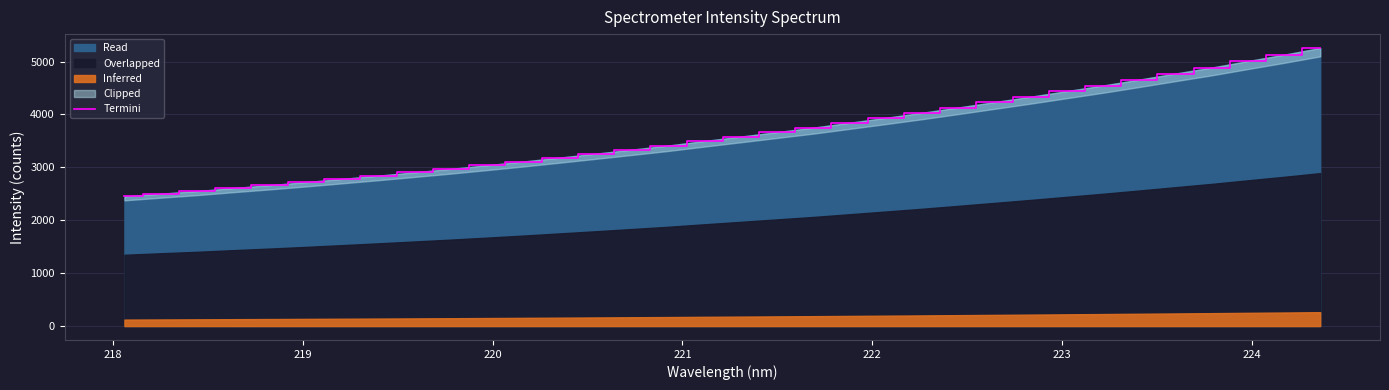

Reading right to left, extract all data points from this chart.

5256.1	5129.4	5009.0	4886.1	4773.3	4658.8	4547.1	4441.4	4335.2	4233.0	4131.3	4031.0	3936.4	3843.1	3750.3	3666.5	3582.1	3498.7	3412.8	3335.5	3259.2	3184.1	3110.3	3039.9	2971.4	2906.7	2843.0	2781.5	2721.1	2663.3	2609.1	2551.8	2501.8	2450.3